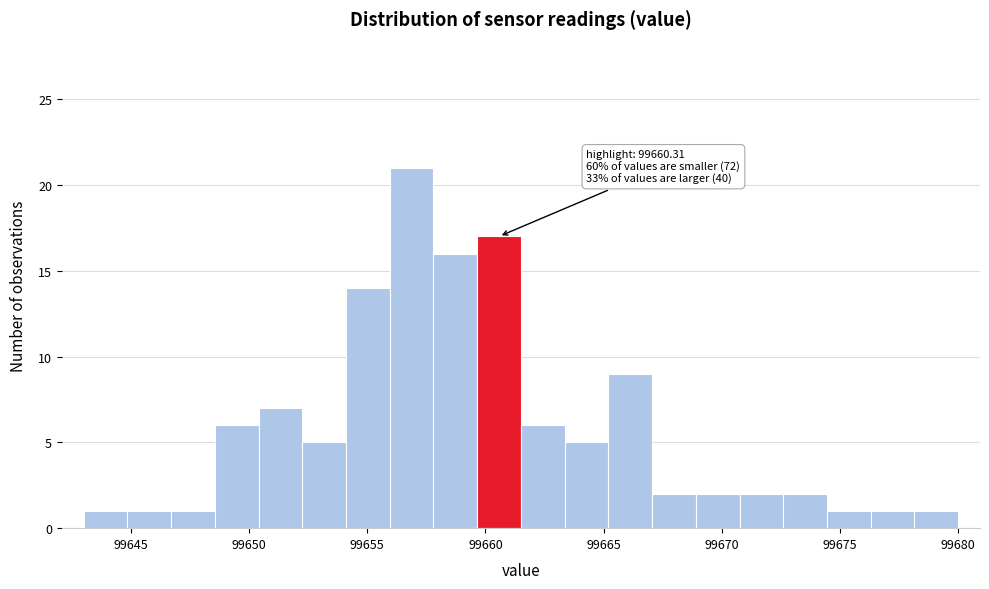

Around what value on the x-axis is the tallest bar? Give the approximate position of its centre, as read against the axis.

99657.0